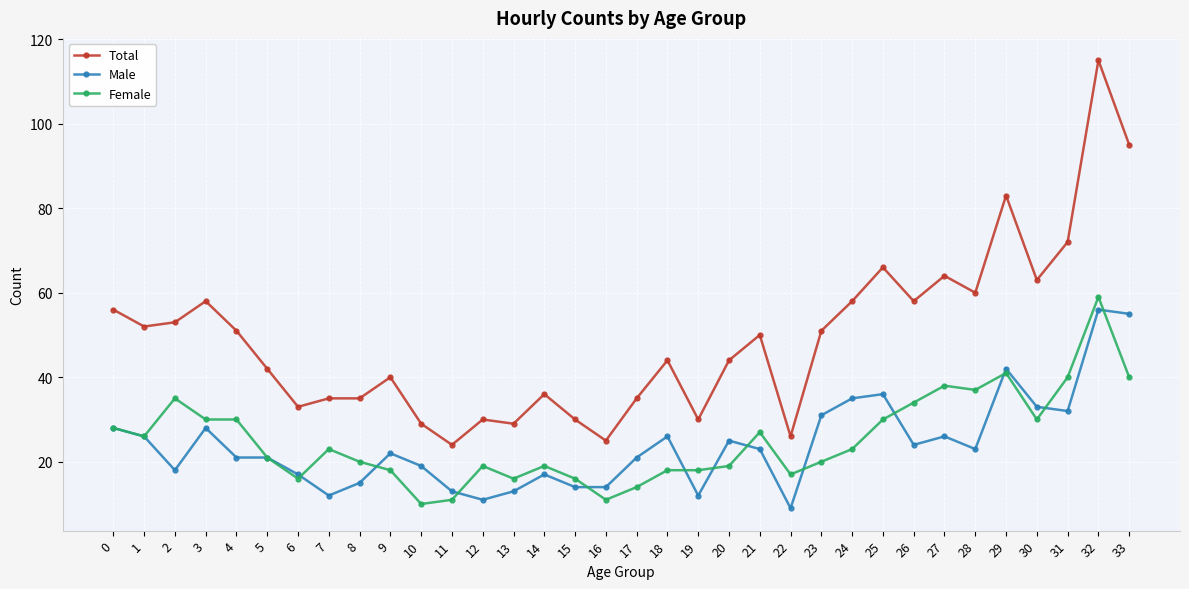

Is the value of Total at 10 greater than the value of Female at 8?

Yes